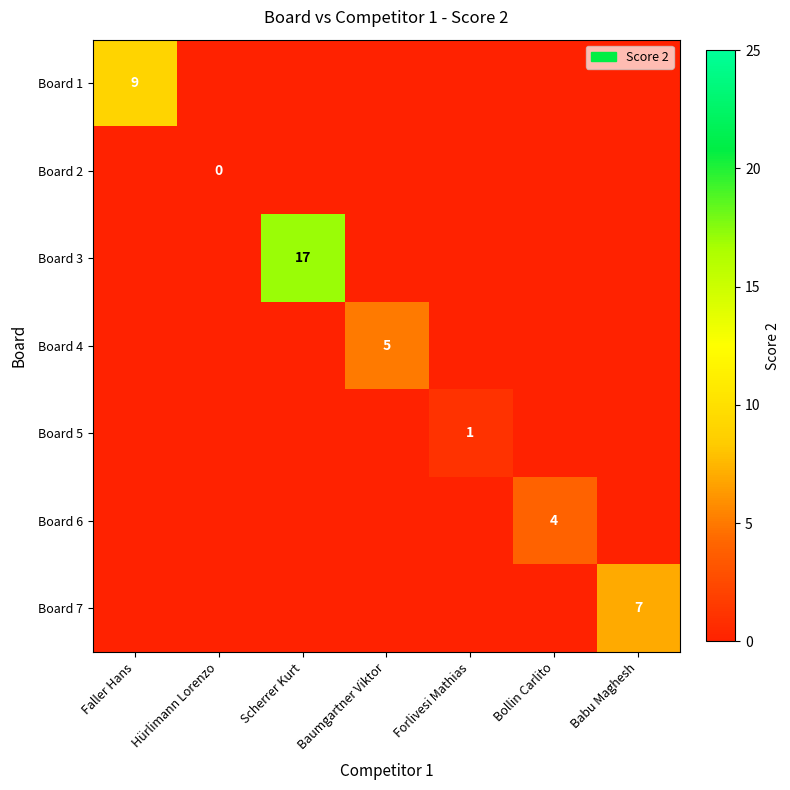

True or false: Board 4 has a value of 3 at Baumgartner Viktor.

False